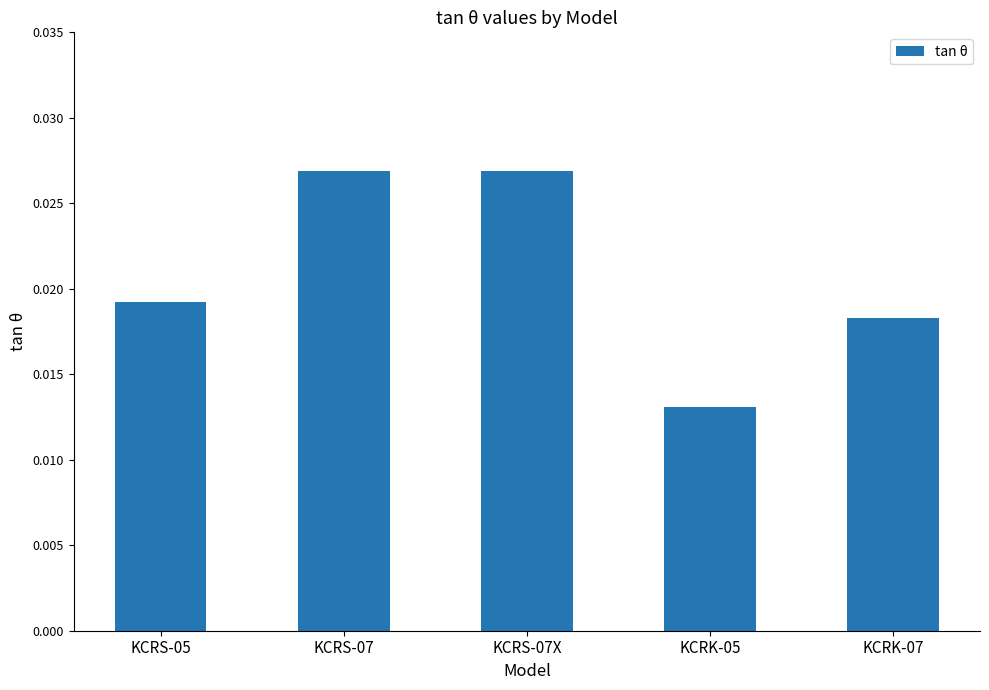

What is the label of the 4th bar from the left?

KCRK-05